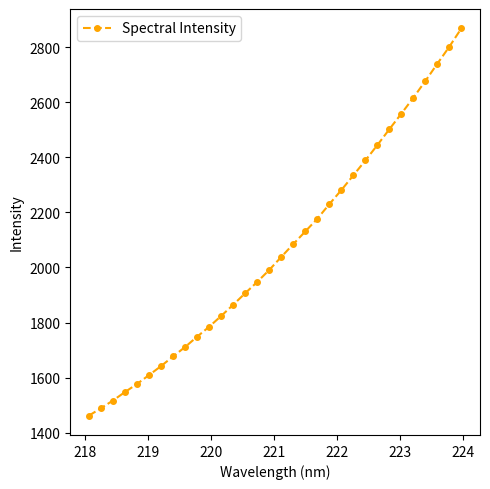

What is the value of the 4th point from the left?

1547.5